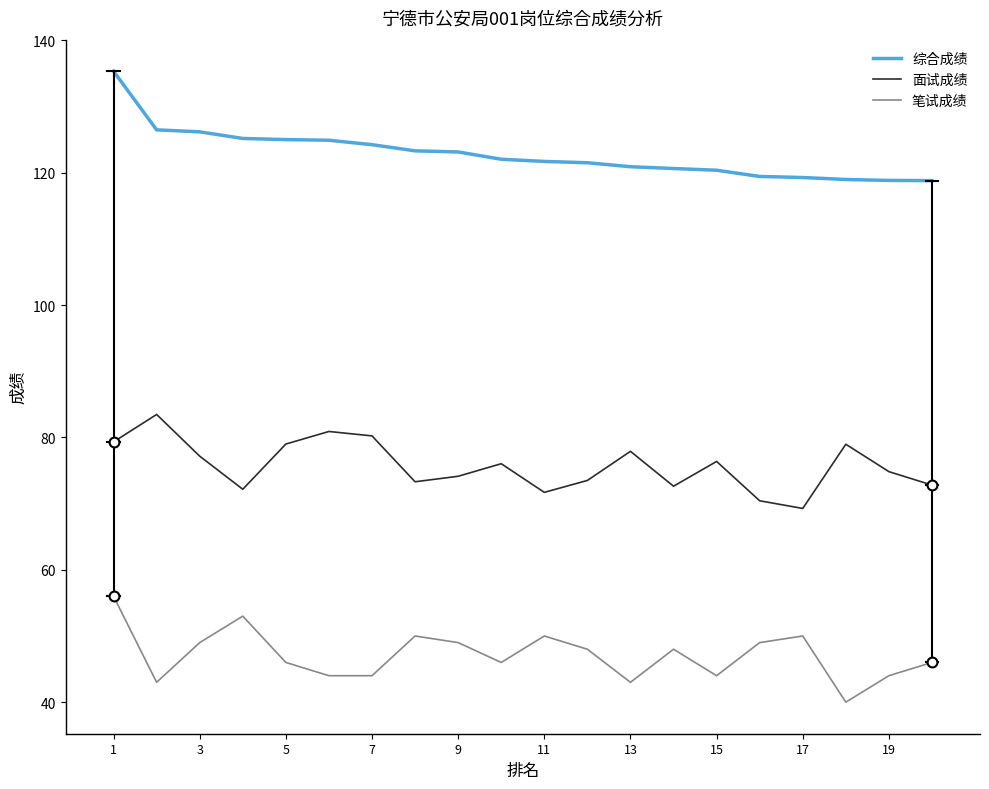

What is the greatest value displayed?

135.3